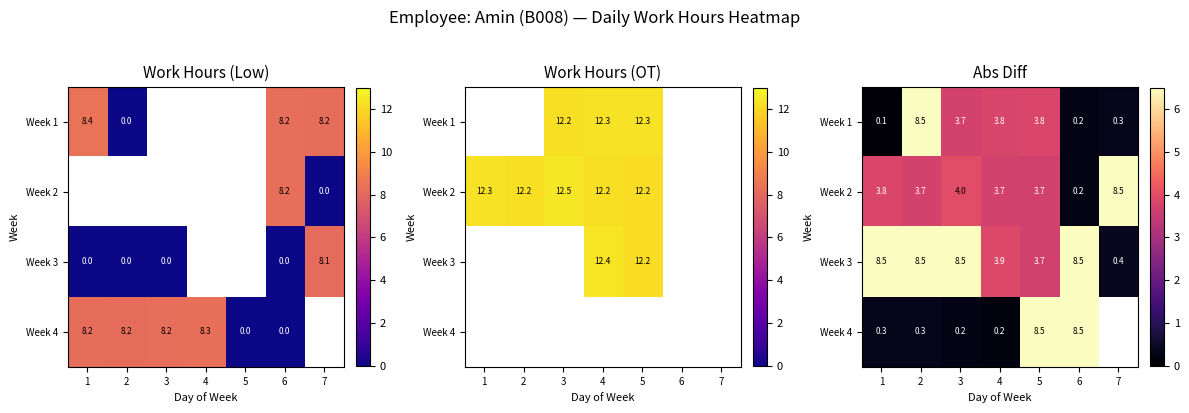

Is the value of Week 1 at 3 greater than the value of Week 3 at 5?

Yes